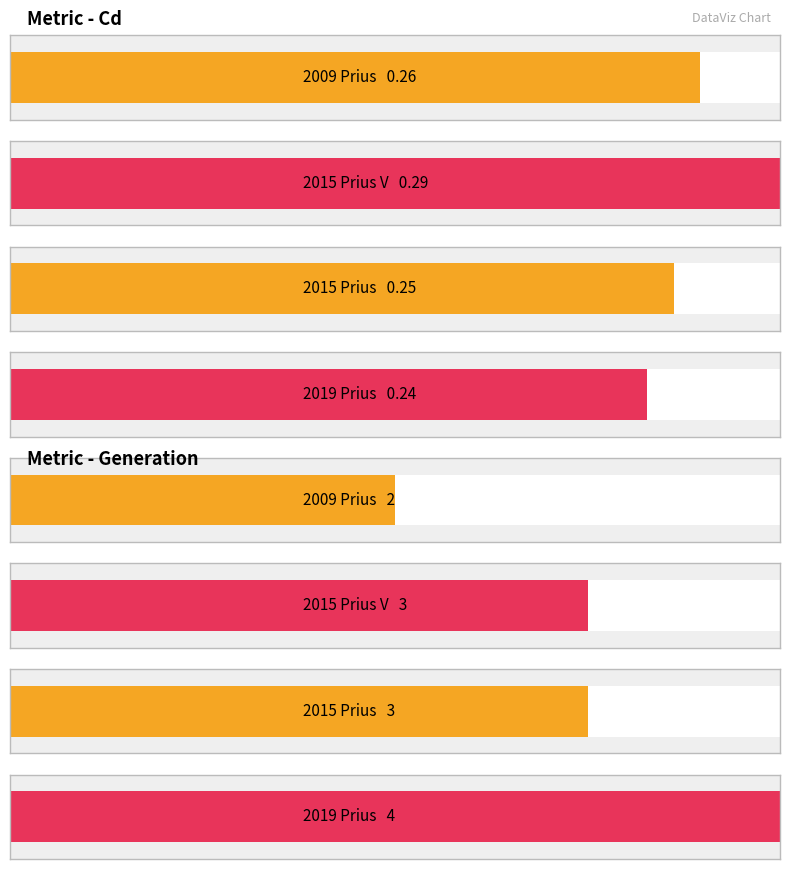

Rank the series by their maximum value, from lowest to highest.

Cd, Generation